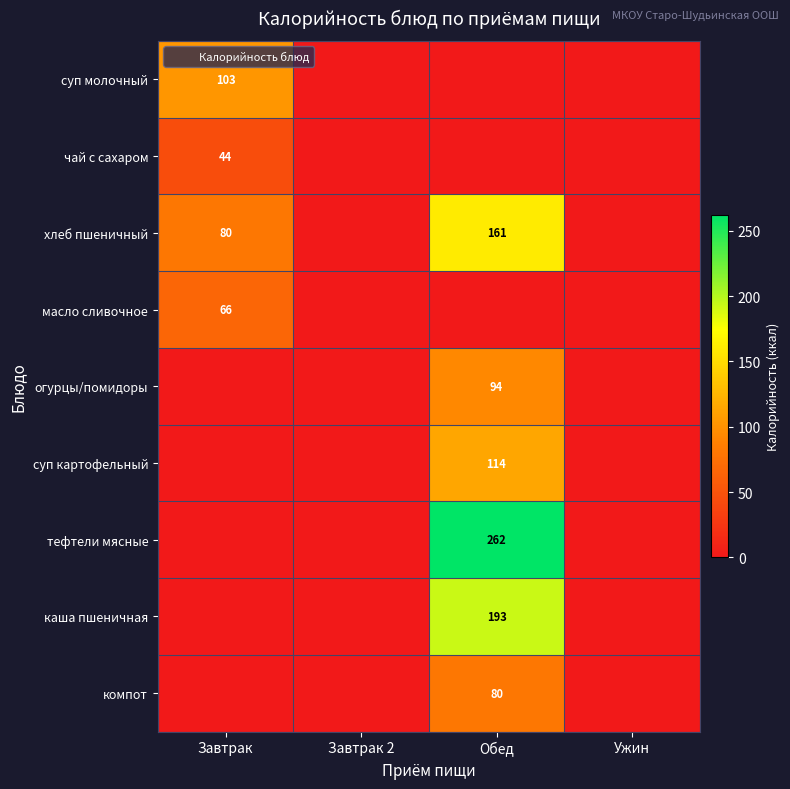

True or false: компот has a value of 79.9 at Обед.

True